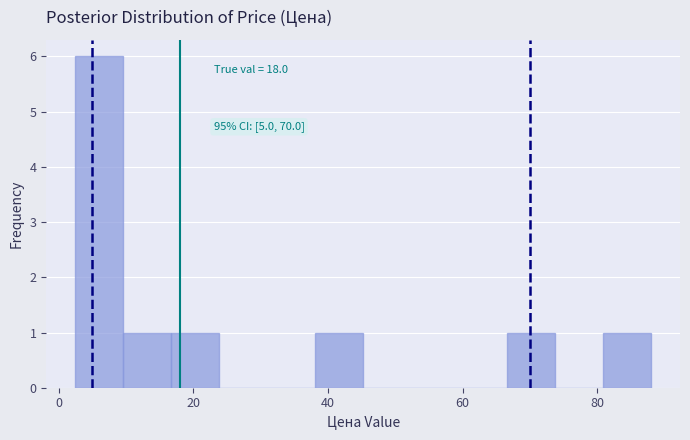

Around what value on the x-axis is the tallest bar? Give the approximate position of its centre, as read against the axis.

6